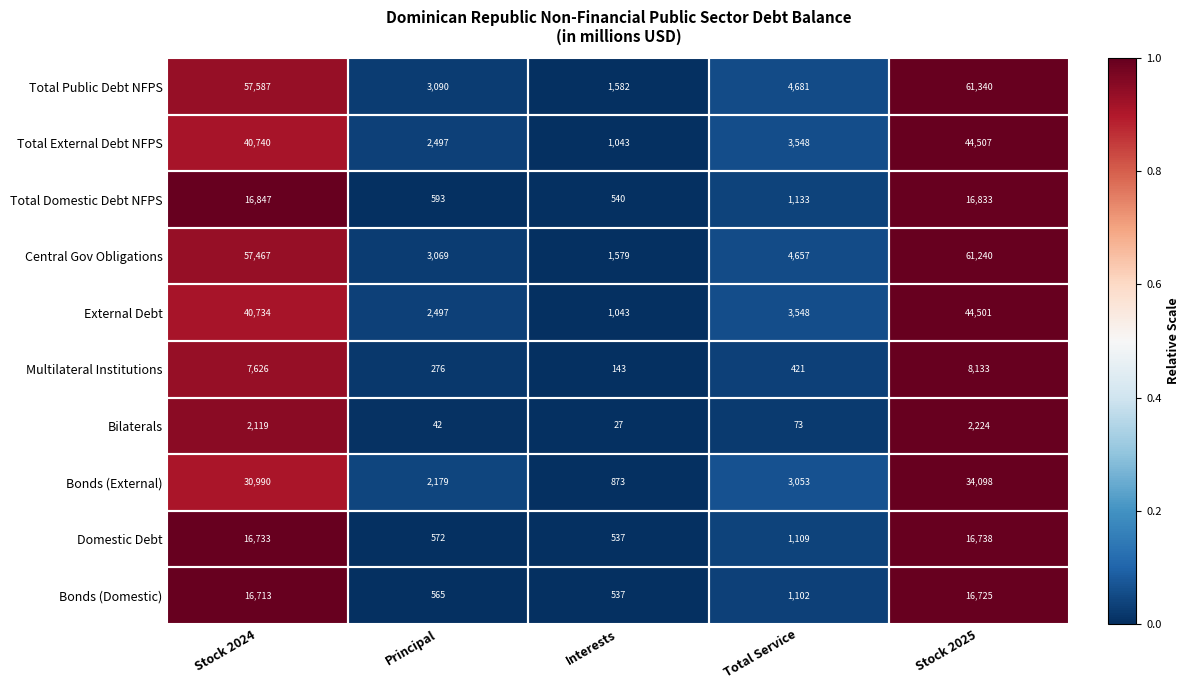

Which series has the largest range (max minus min)?

Total Public Debt NFPS